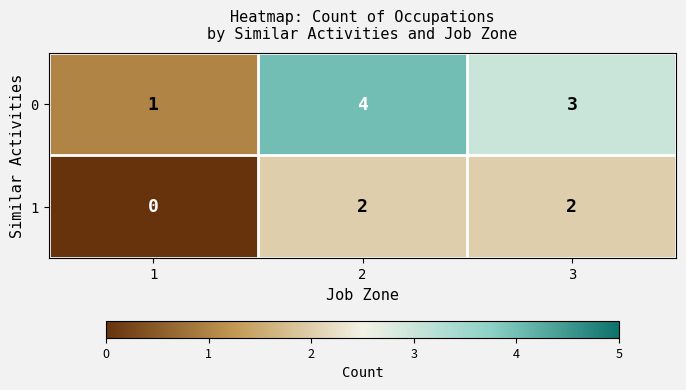

True or false: 1 has a value of 2 at 3.

True